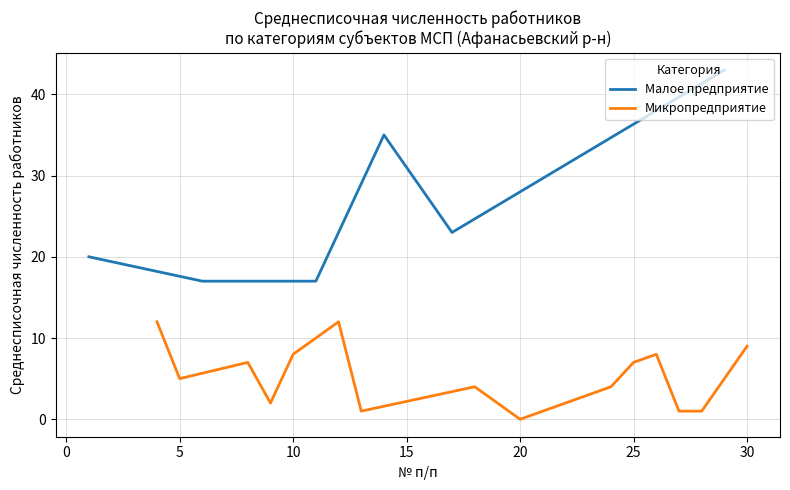

At how many categories does at least one series exceed 27?

4